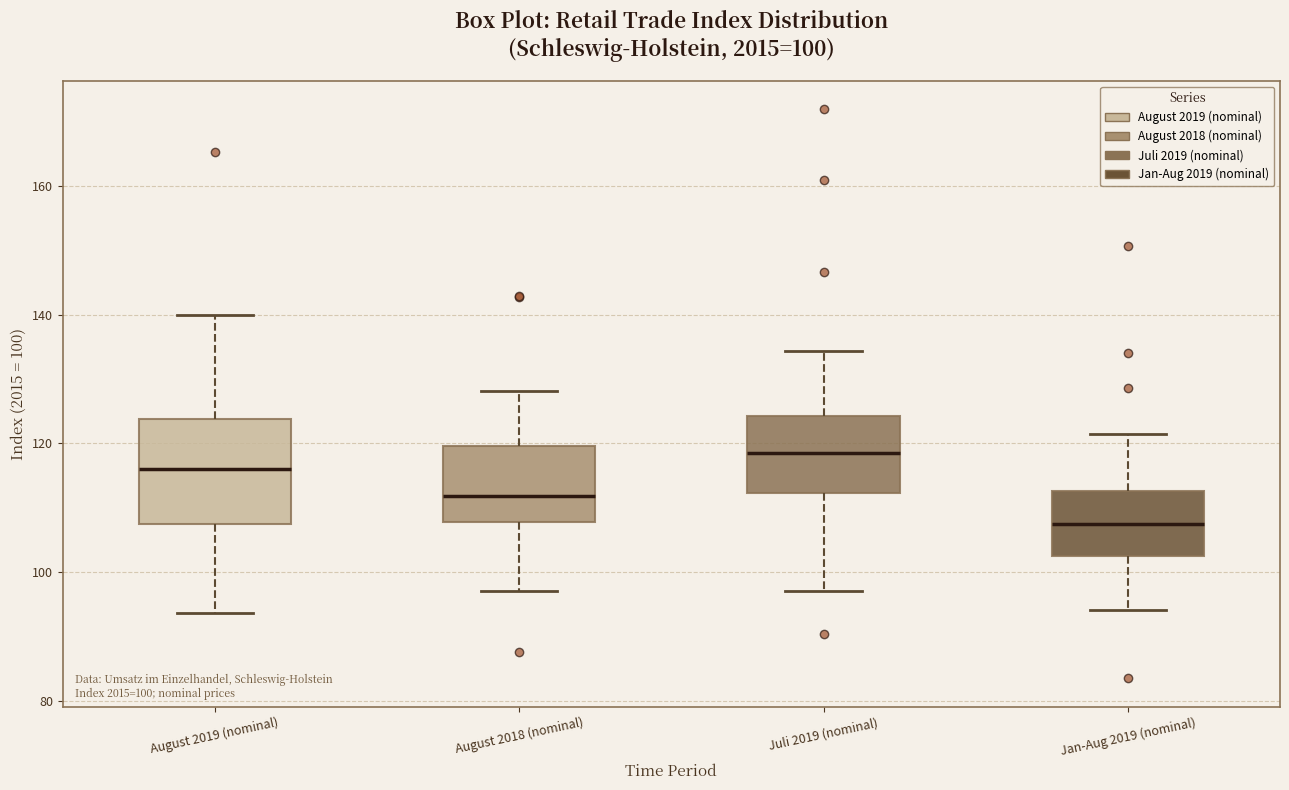

Comparing the boxes themselves (not the whiskers), which one is the tallest?

August 2019 (nominal)